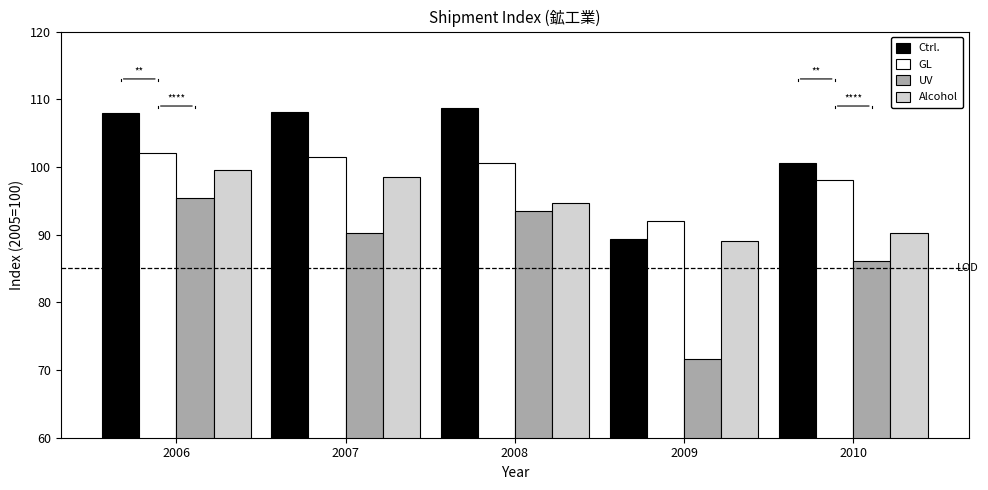

What is the sum of the UV values at 2009 and 2010?

157.8